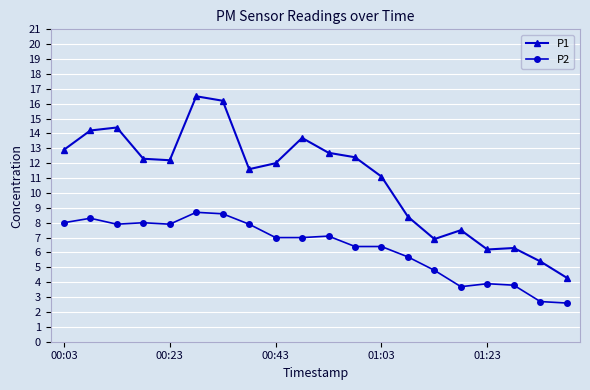

Which series has the largest total across all categories?

P1